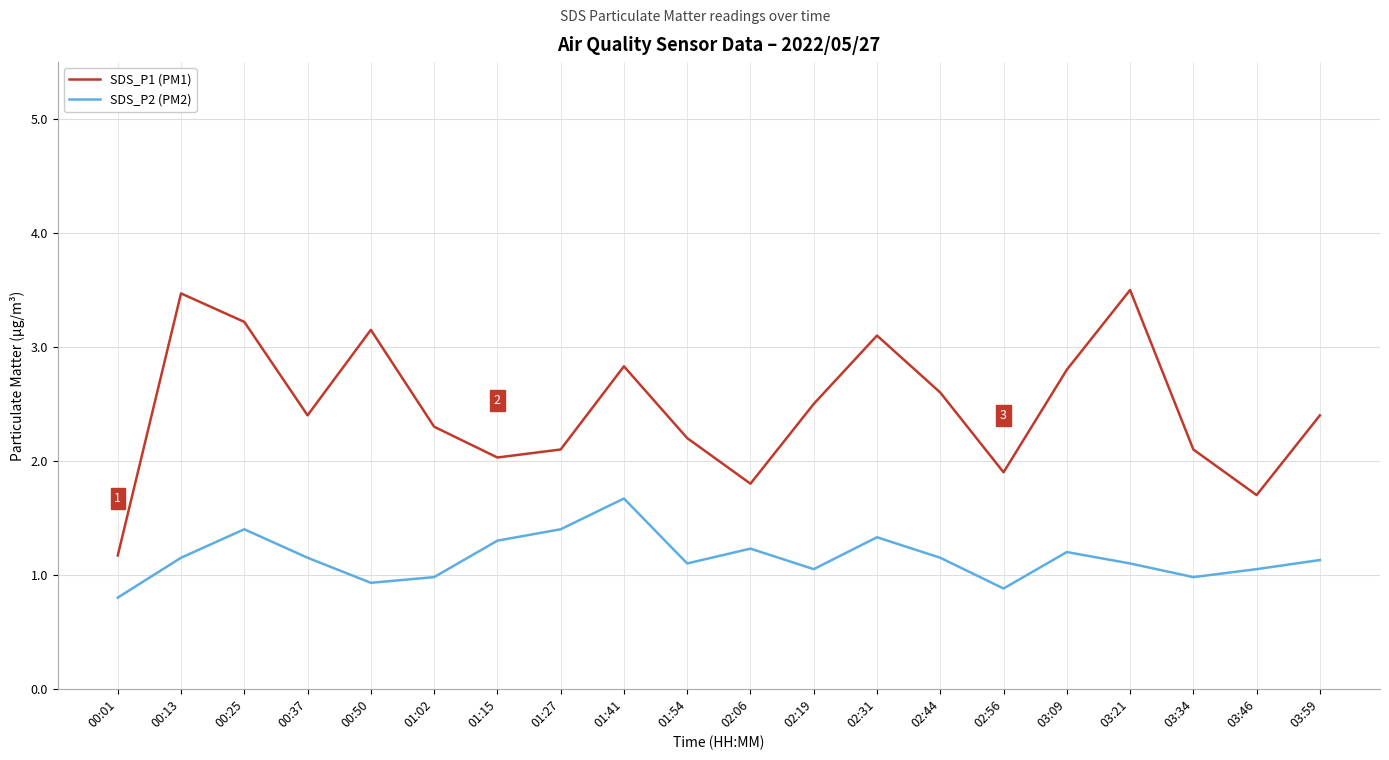

True or false: SDS_P2 (PM2) and SDS_P1 (PM1) cross at least once.

False